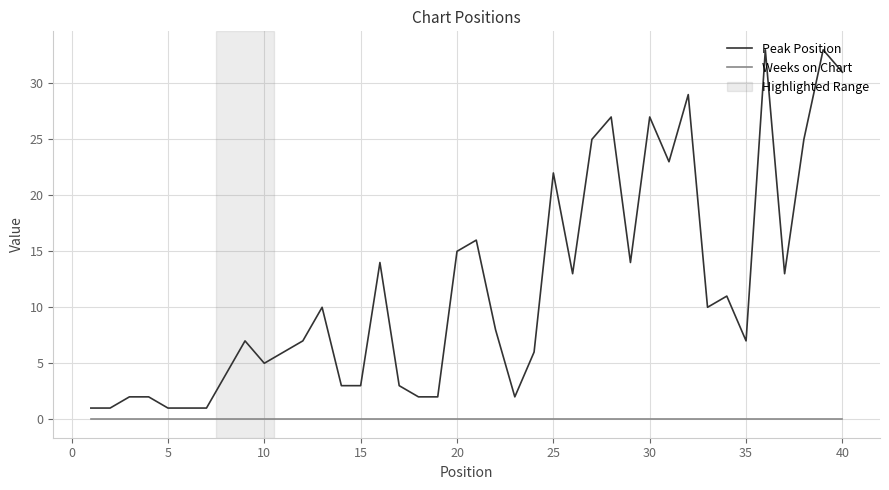

What is the maximum value shown in the chart?

33